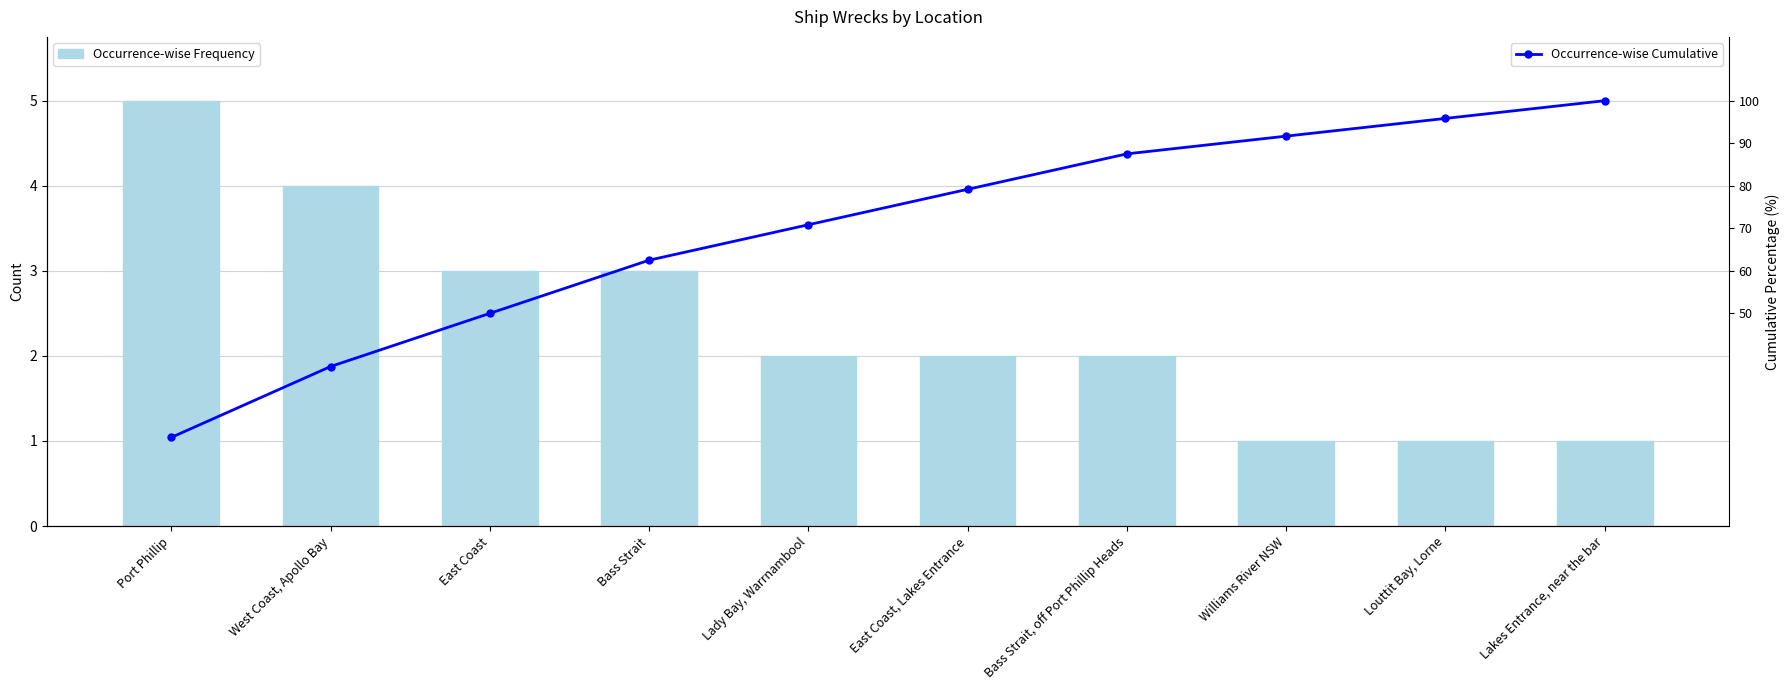

What are all the series names shown in the legend?

Occurrence-wise Frequency, Occurrence-wise Cumulative